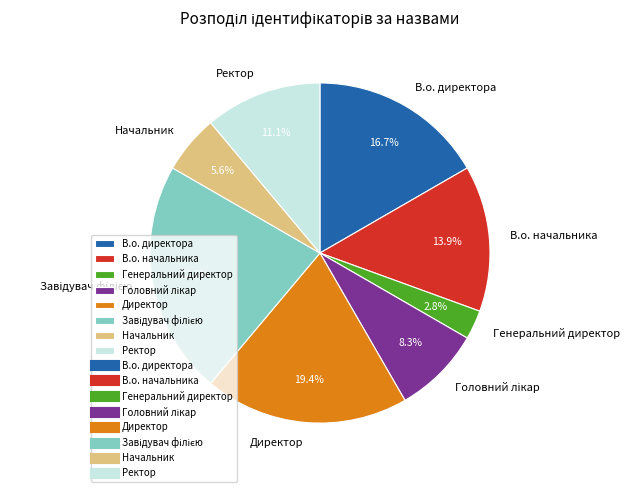

How much of the chart is everything except Ректор?

88.9%